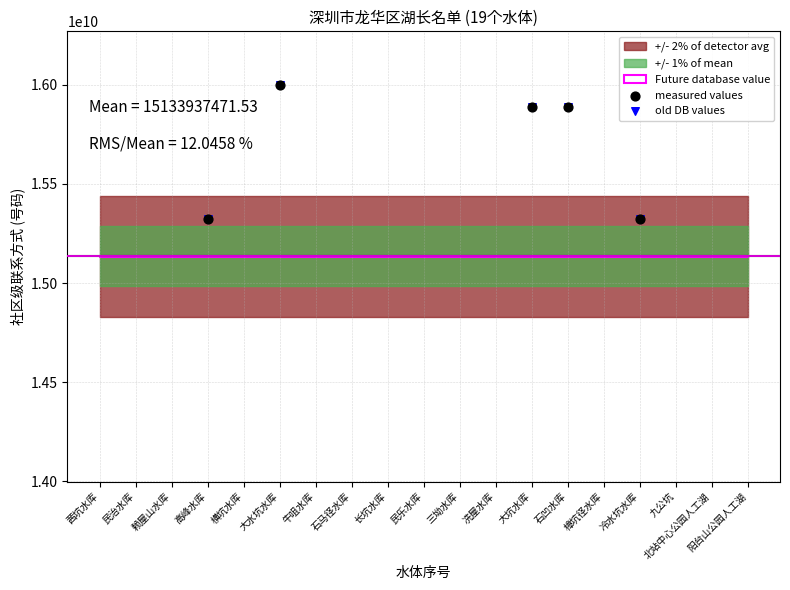

Which series has the largest total across all categories?

measured values